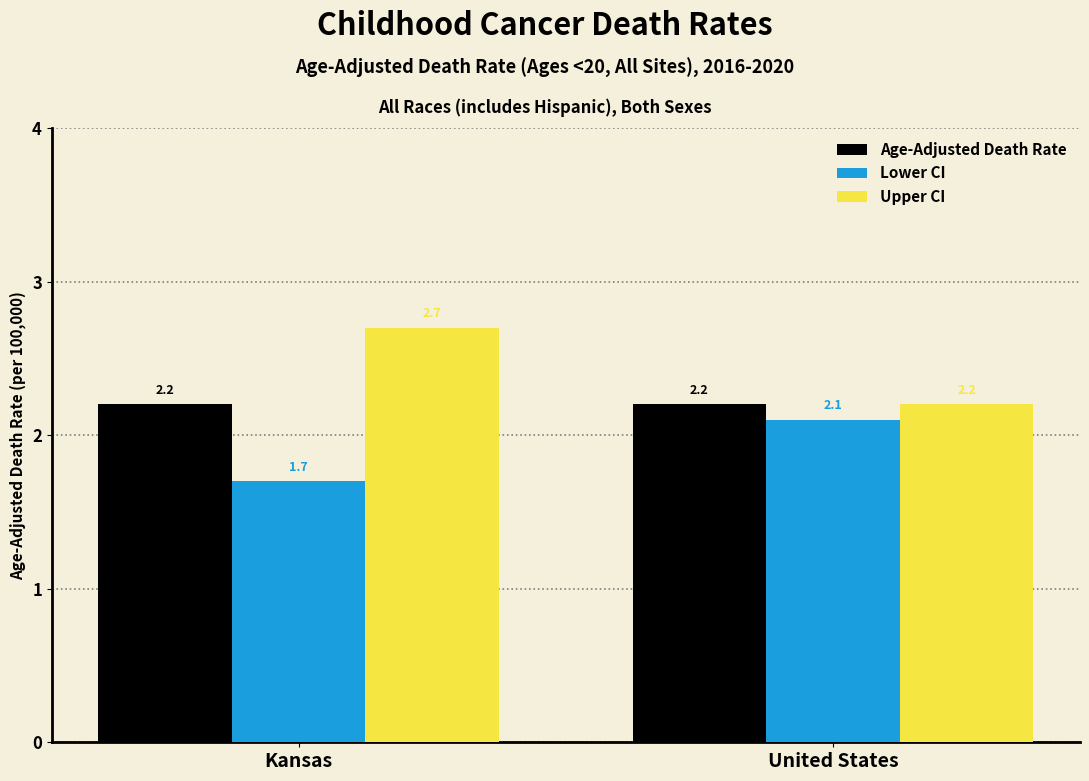

How many bars are there in total?

6